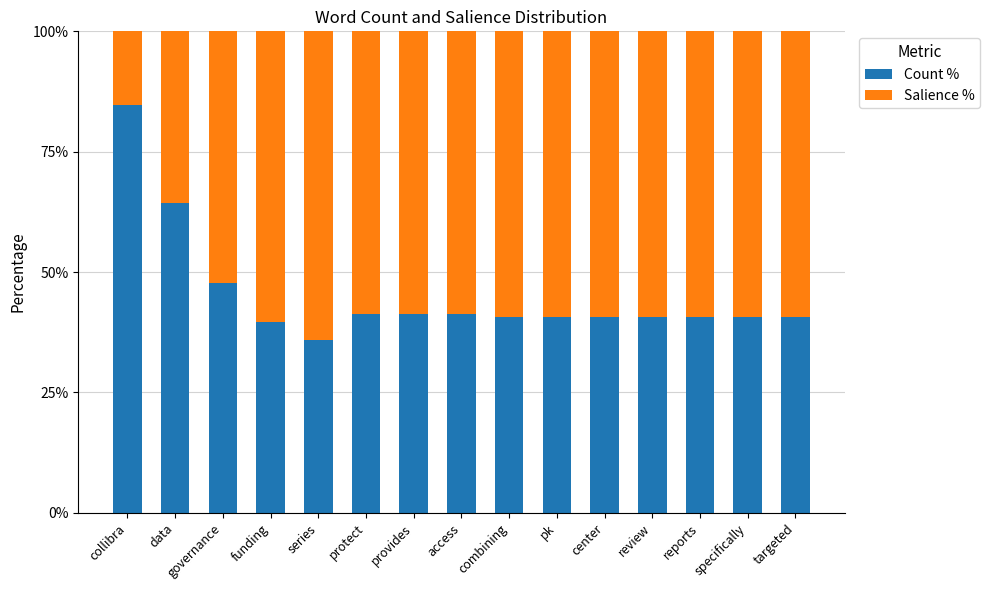

What is the total value across all series at protect?

100.0